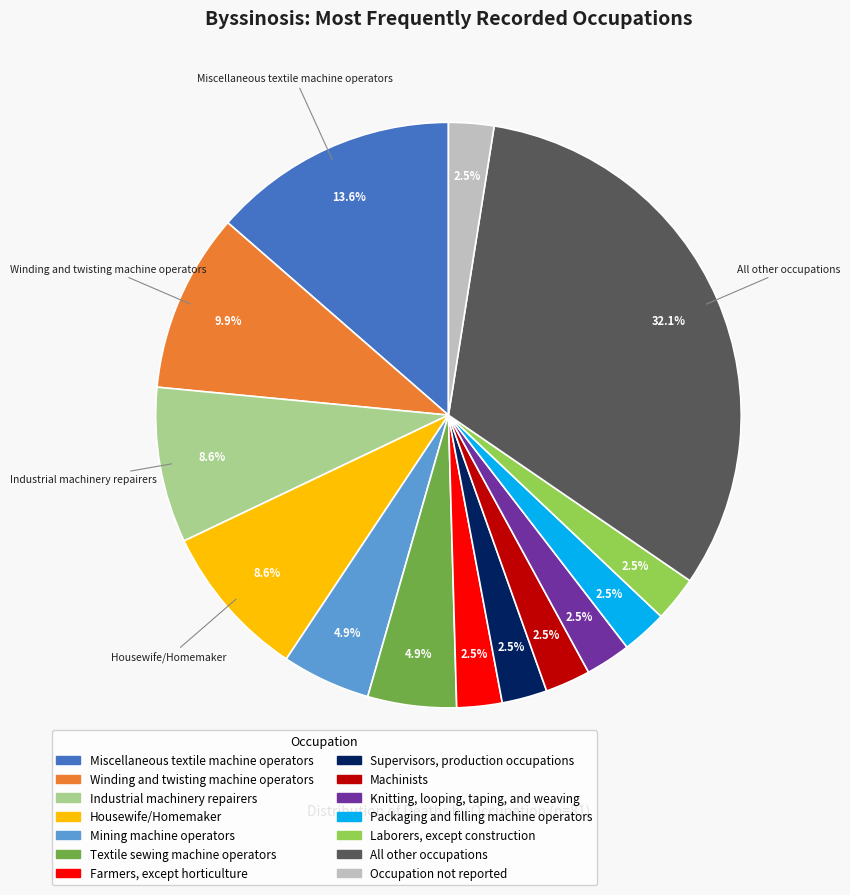

Is the sum of Winding and twisting machine operators and Textile sewing machine operators greater than half?

No